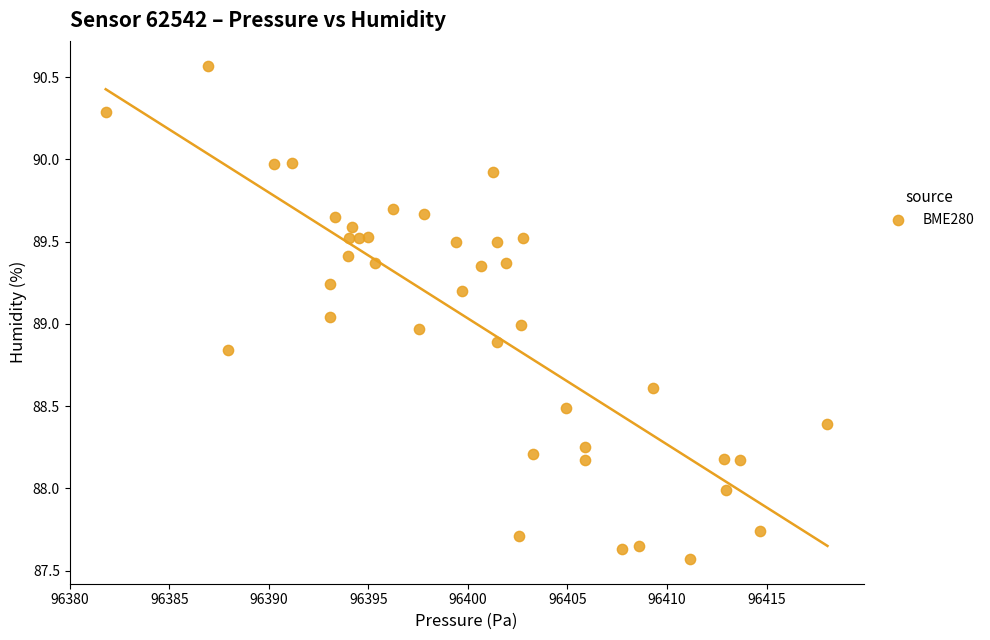

What is the range of Y values (max minus min)?

3.0